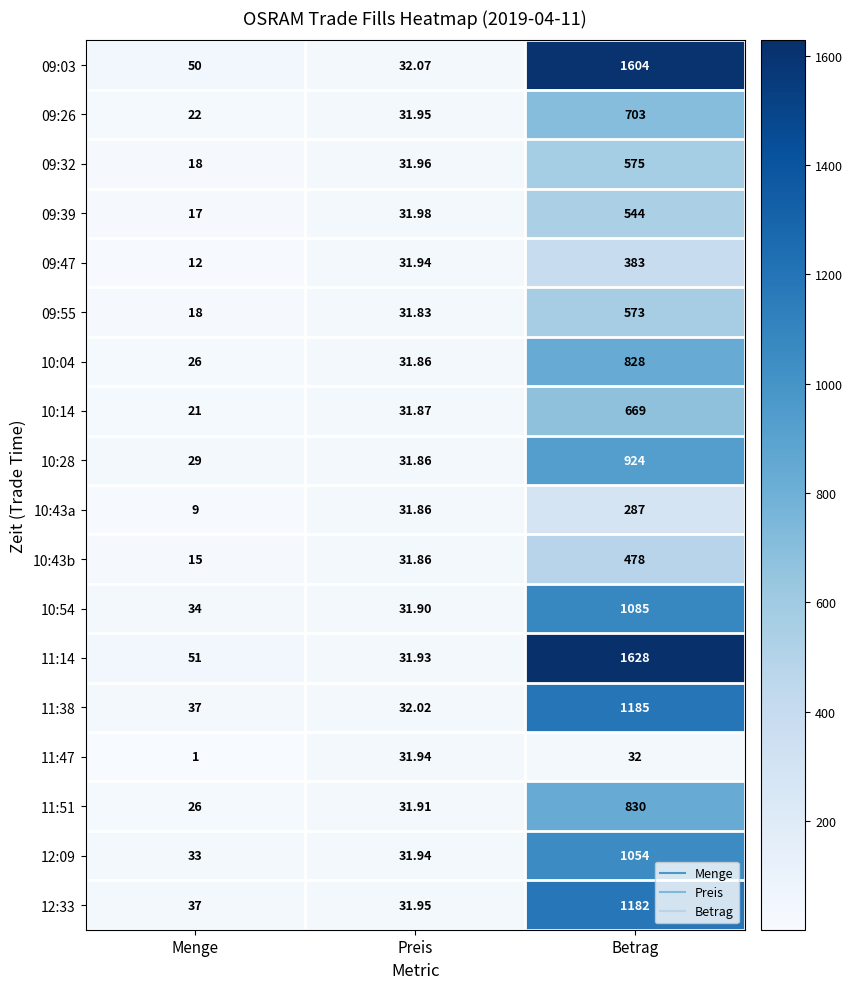

List the series in order of their peak value, lowest first.

11:47, 10:43a, 09:47, 10:43b, 09:39, 09:55, 09:32, 10:14, 09:26, 10:04, 11:51, 10:28, 12:09, 10:54, 12:33, 11:38, 09:03, 11:14